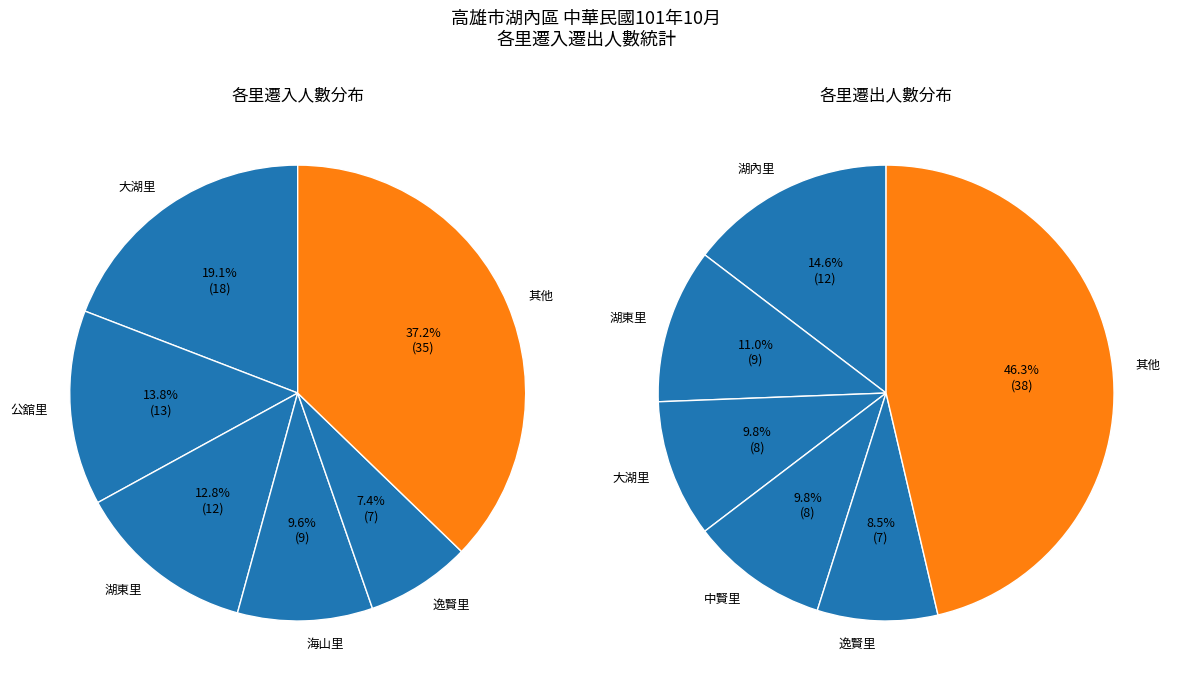

Does 文賢里 account for over 50% of the chart?

No